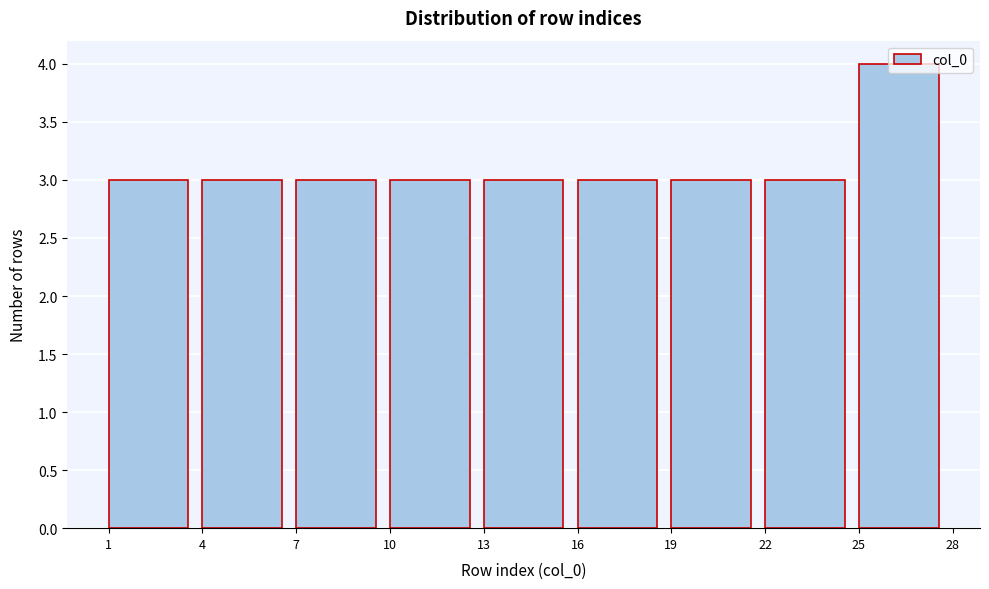

How tall is the bar that spans 7 to 10 on the x-axis? The values are not printed on the chart, so give them approximately, as read against the axis.

3